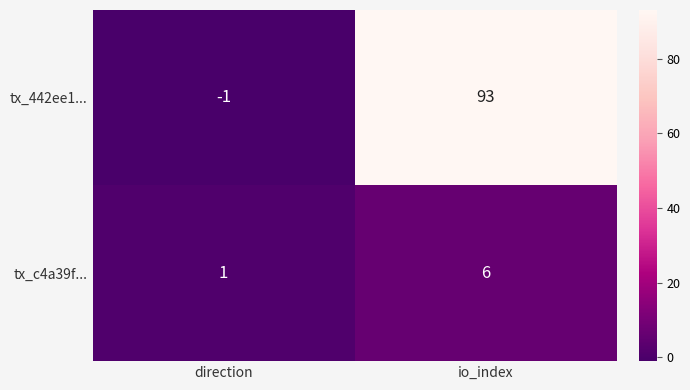

Reading left to right, extract all data points from this chart.

tx_442ee1...: direction=-1	io_index=93
tx_c4a39f...: direction=1	io_index=6